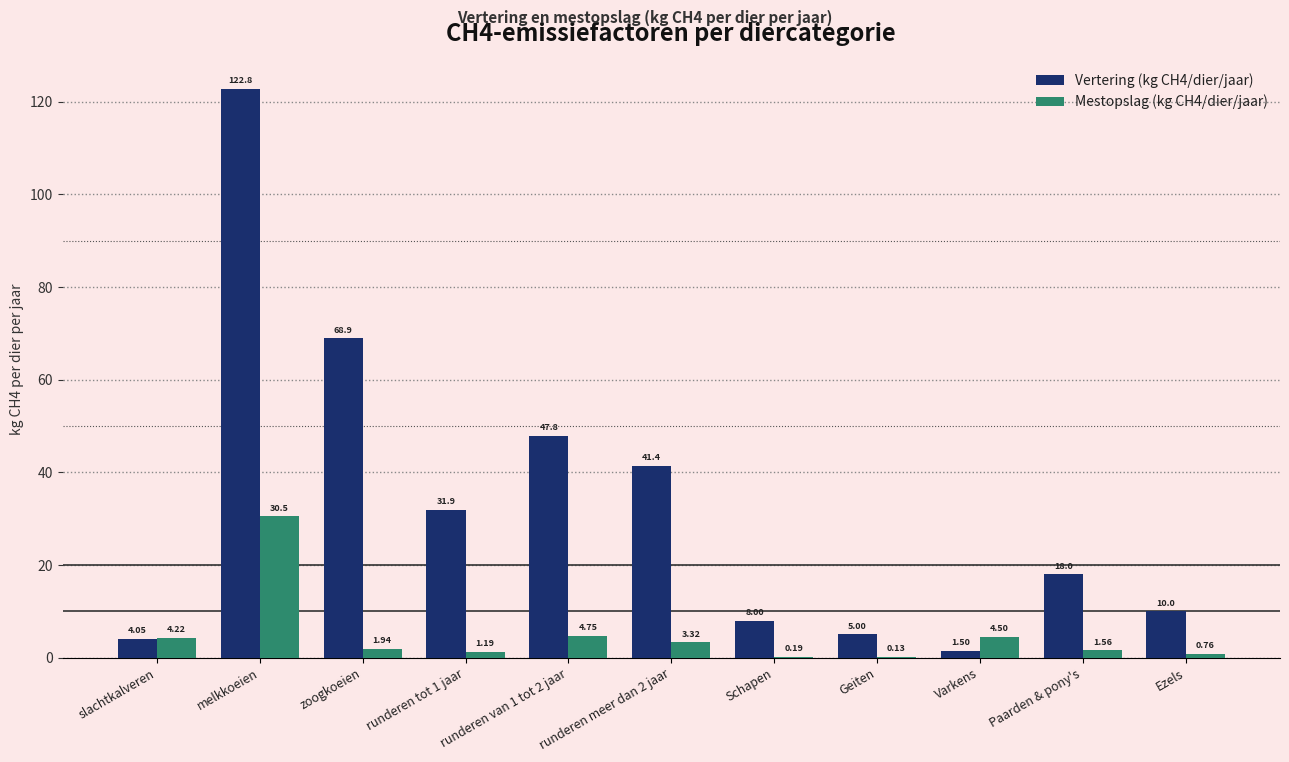

The value of Mestopslag (kg CH4/dier/jaar) at melkkoeien is 15.1. True or false?

False